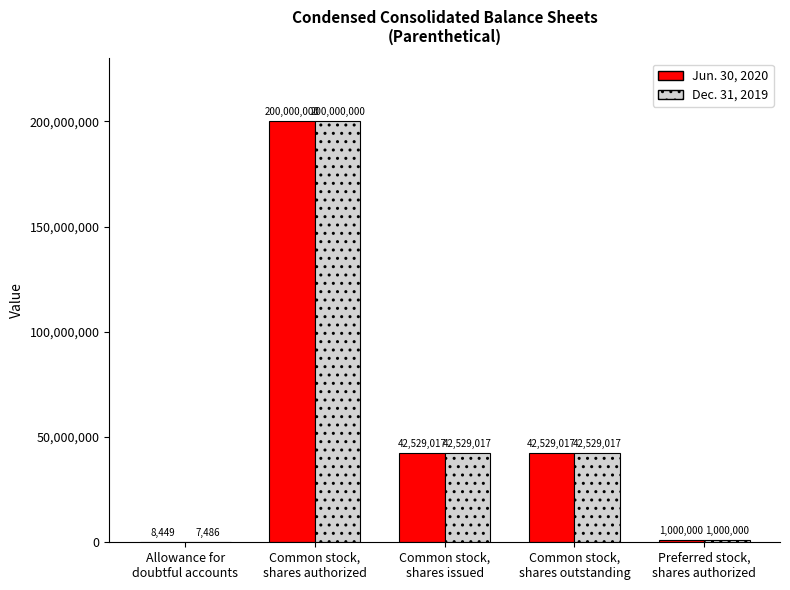

What is the average value of the Jun. 30, 2020 series?

57213297